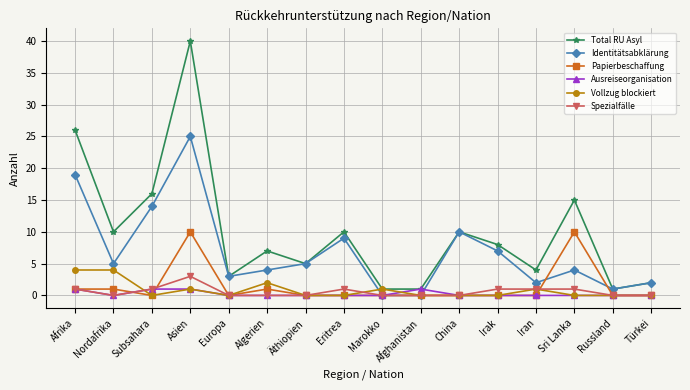

How many series are shown in this chart?

6